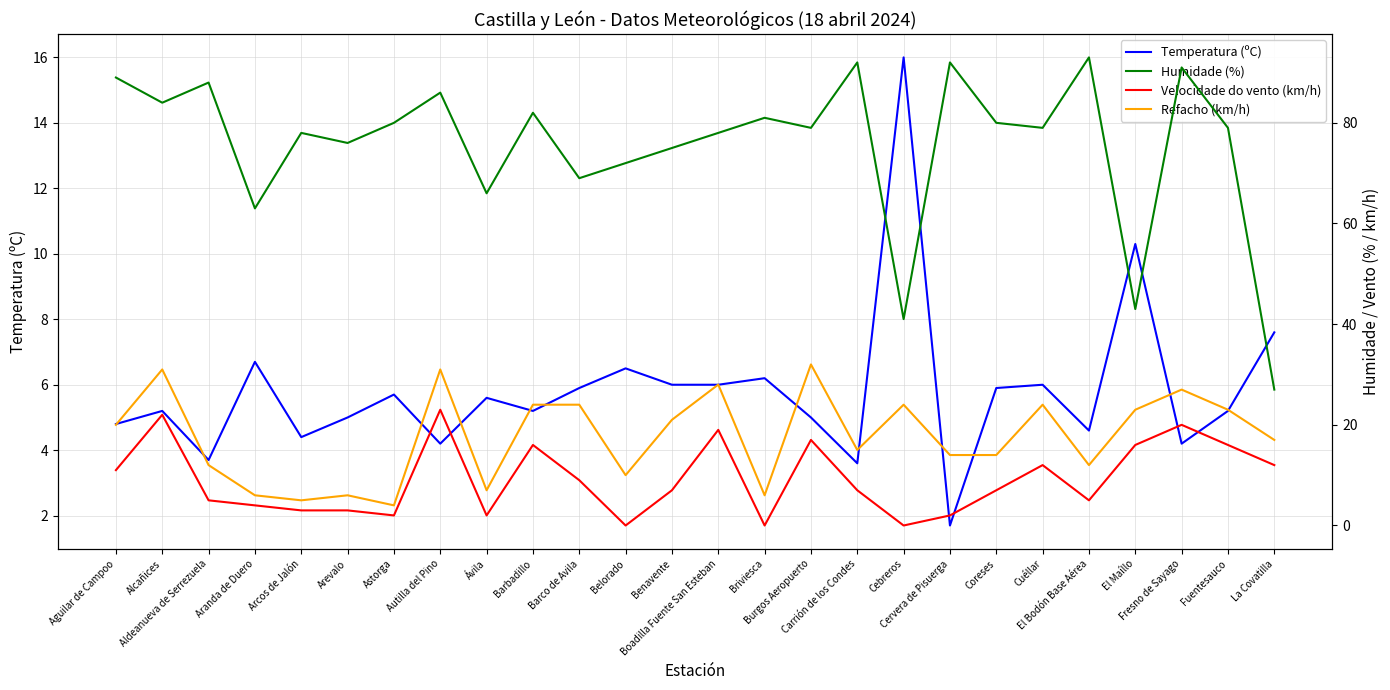

Rank the series at Aldeanueva de Serrezuela from highest to lowest value.

Humidade (%), Refacho (km/h), Velocidade do vento (km/h), Temperatura (ºC)